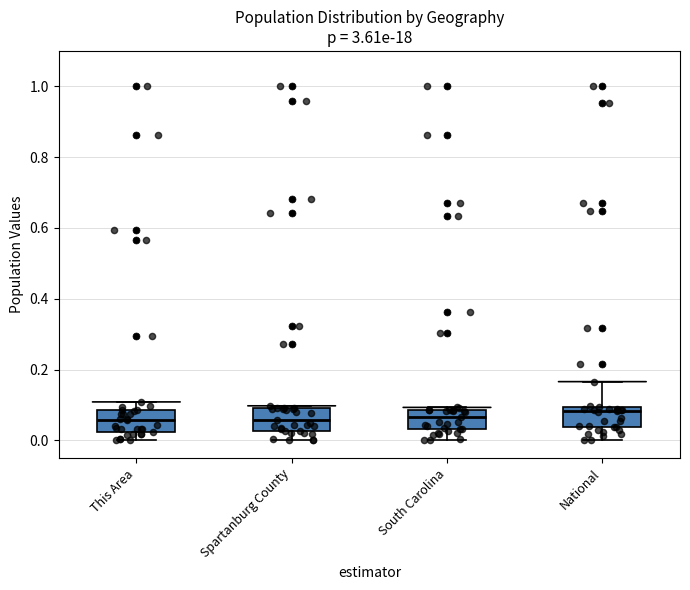

Reading left to right, read every box against the y-axis: the position of its median line, the range the box covers, and the ends of its whiskers. The values are not printed on the chart, so give them approximately, as read against the axis.

This Area: median 0.06, box 0.02 to 0.08, whiskers 0.00 to 0.10
Spartanburg County: median 0.06, box 0.02 to 0.10, whiskers 0.00 to 0.10
South Carolina: median 0.06, box 0.04 to 0.08, whiskers 0.00 to 0.10
National: median 0.08, box 0.04 to 0.10, whiskers 0.00 to 0.16